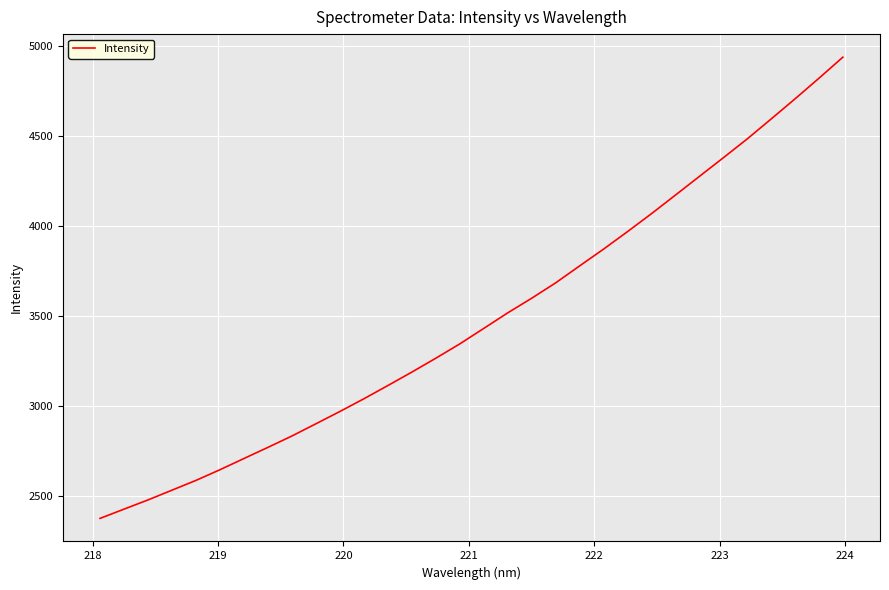

What is the minimum value shown in the chart?

2374.0